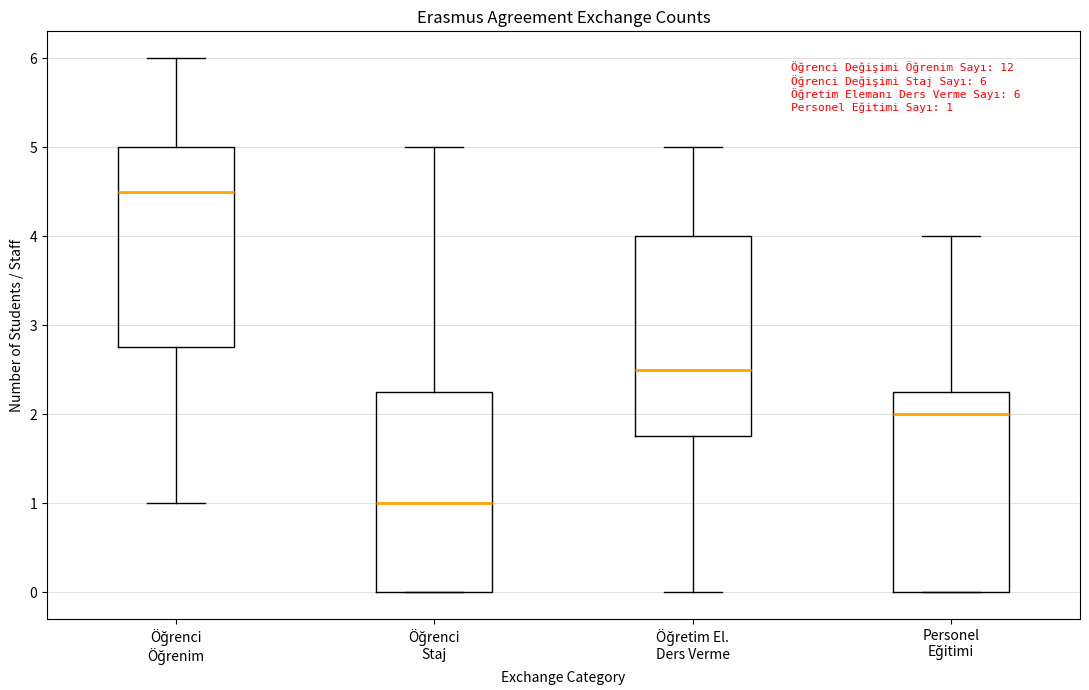

Which box has the lowest median line?

Öğrenci Staj